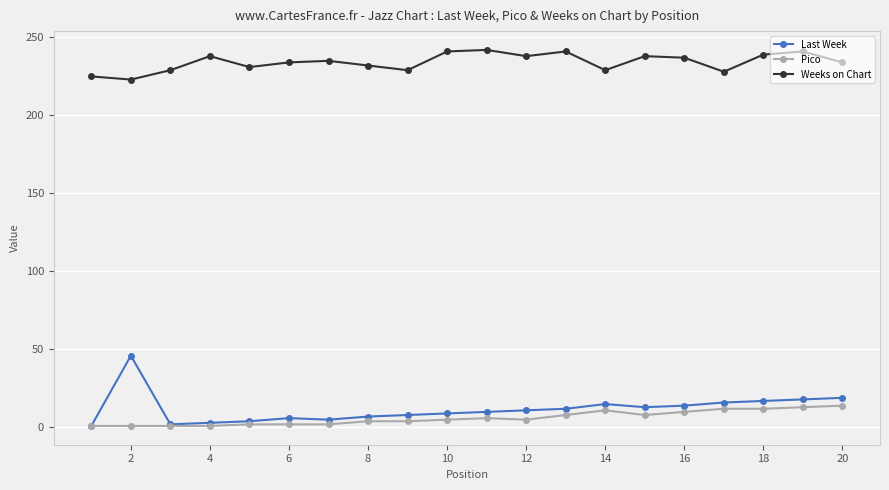

True or false: Weeks on Chart has more than 2 points higher than both neighbors.

True